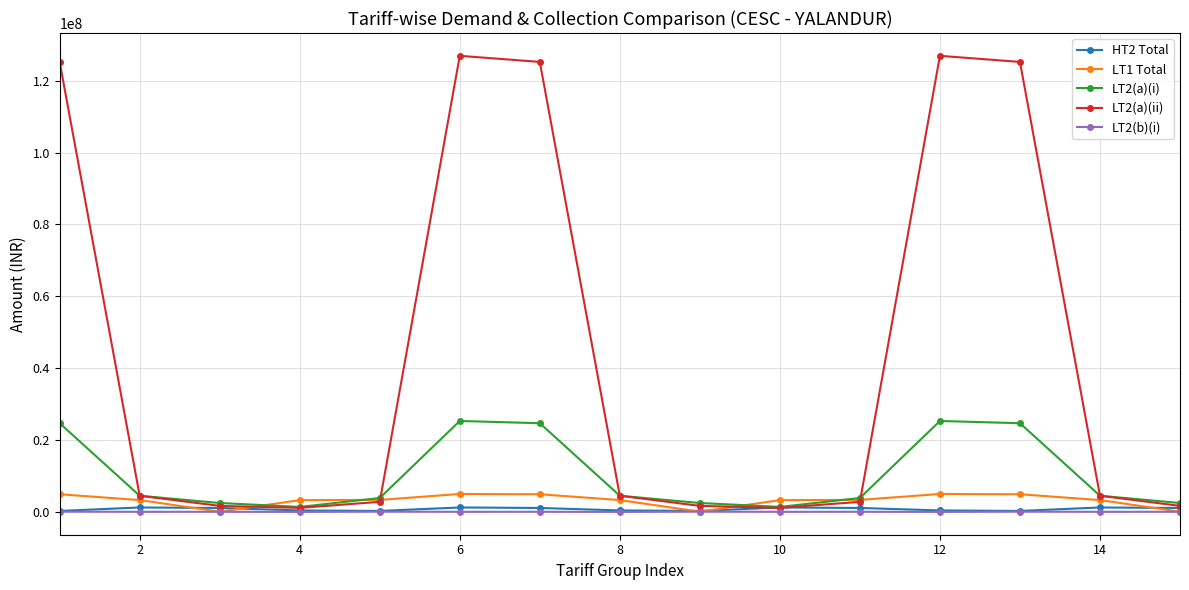

At how many categories does at least one series exceed 28395123?

5